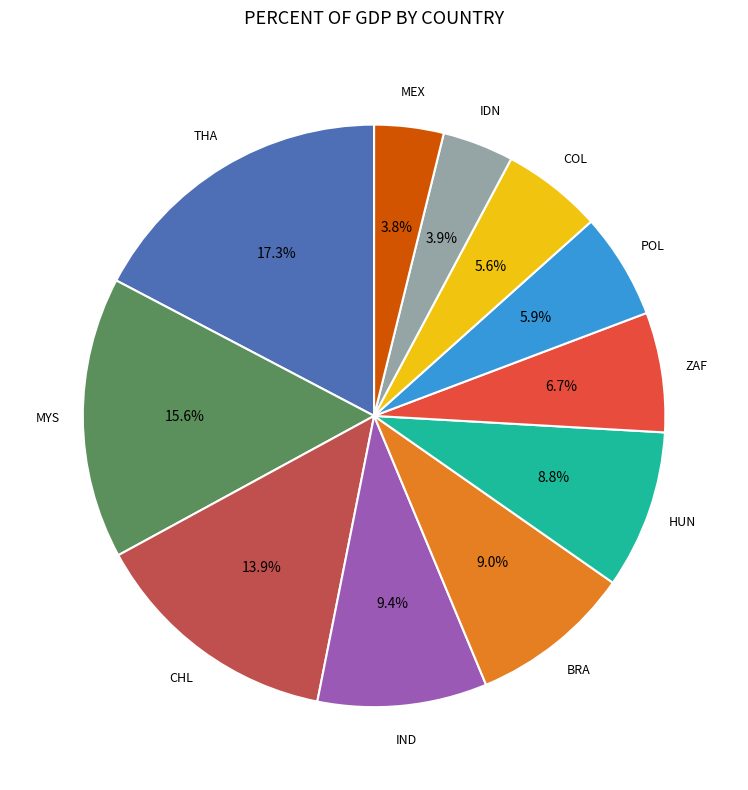

Is there any slice that represents more than half of the pie?

No